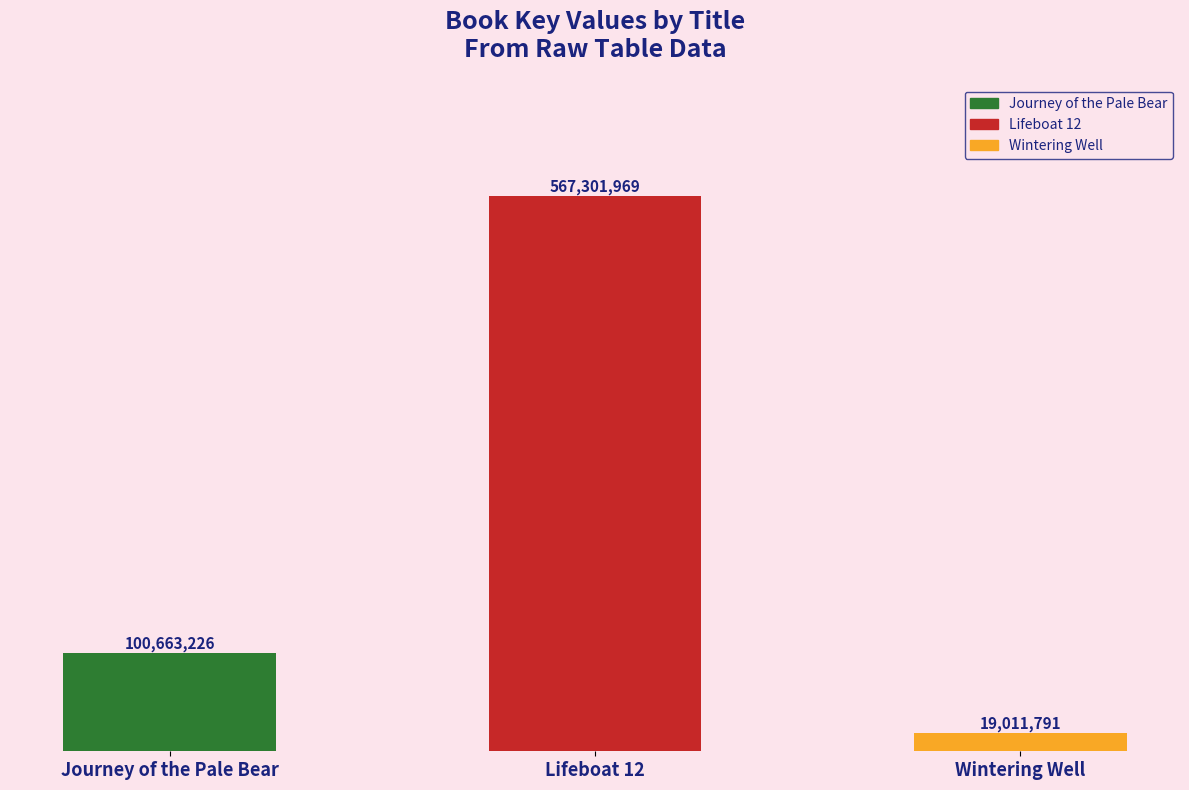

Which label corresponds to the largest value in the chart?

Lifeboat 12